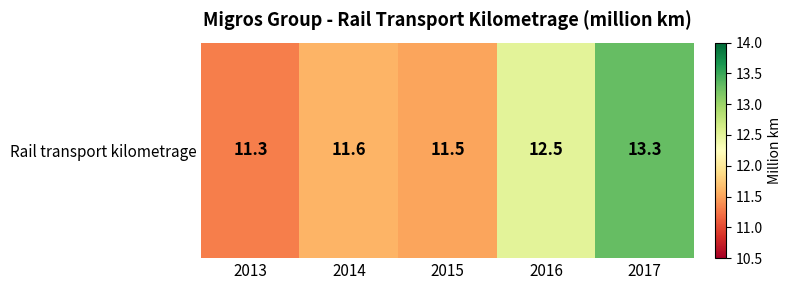

Which label corresponds to the largest value in the chart?

2017